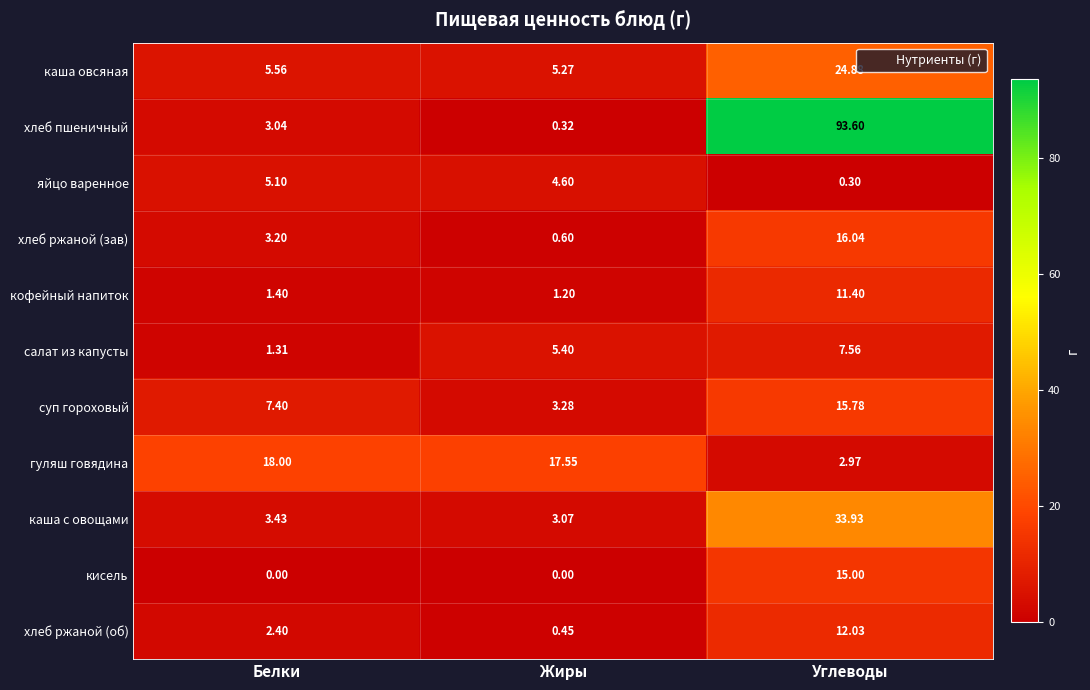

At Жиры, list the series in order from largest to smallest.

гуляш говядина, салат из капусты, каша овсяная, яйцо варенное, суп гороховый, каша с овощами, кофейный напиток, хлеб ржаной (зав), хлеб ржаной (об), хлеб пшеничный, кисель